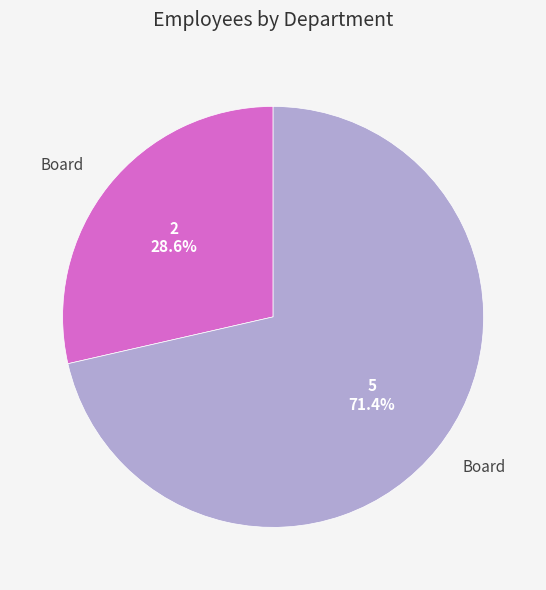

Does any single category account for the majority?

Yes